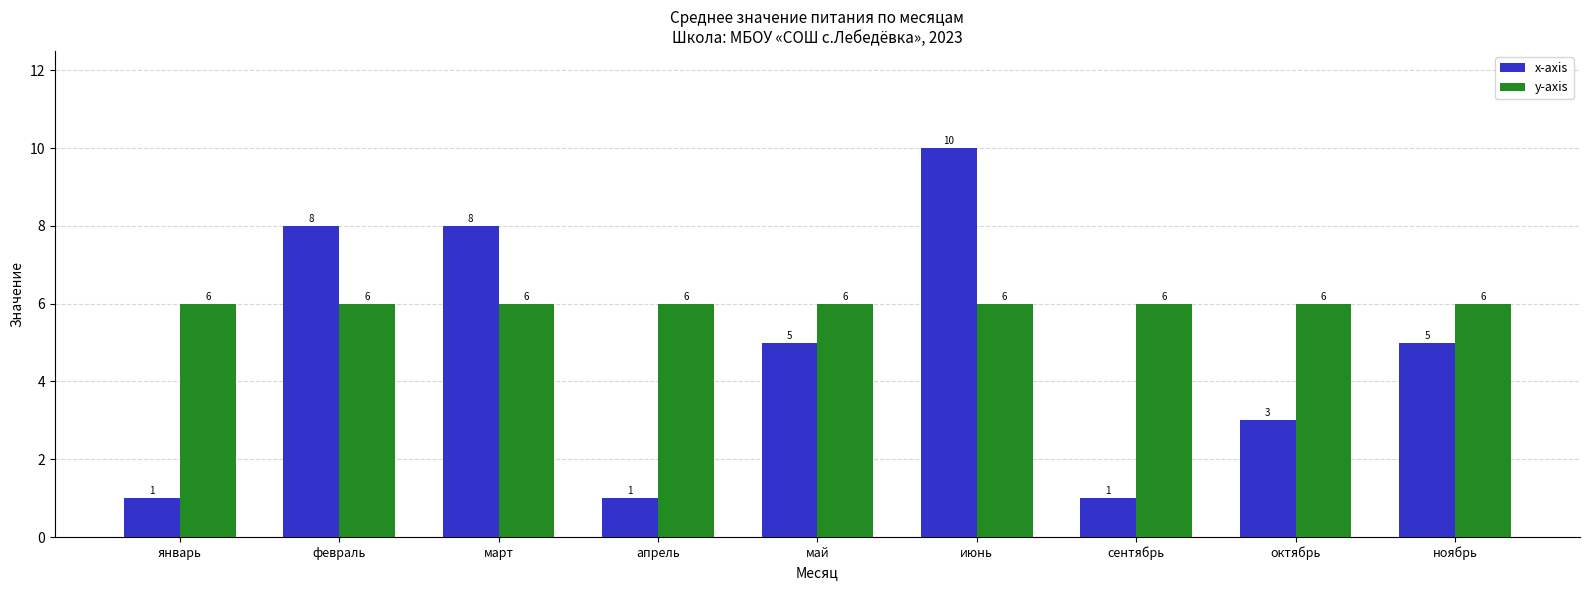

How many data points does each series have?

9